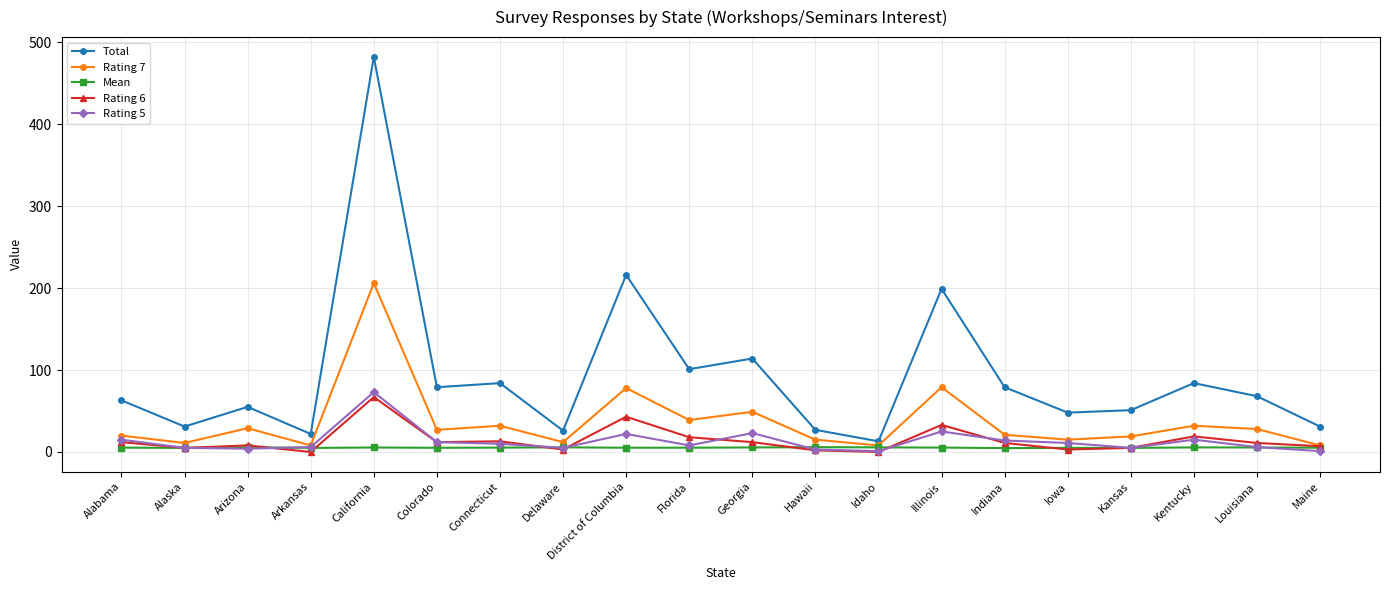

What is the label of the 20th point from the right?

Alabama